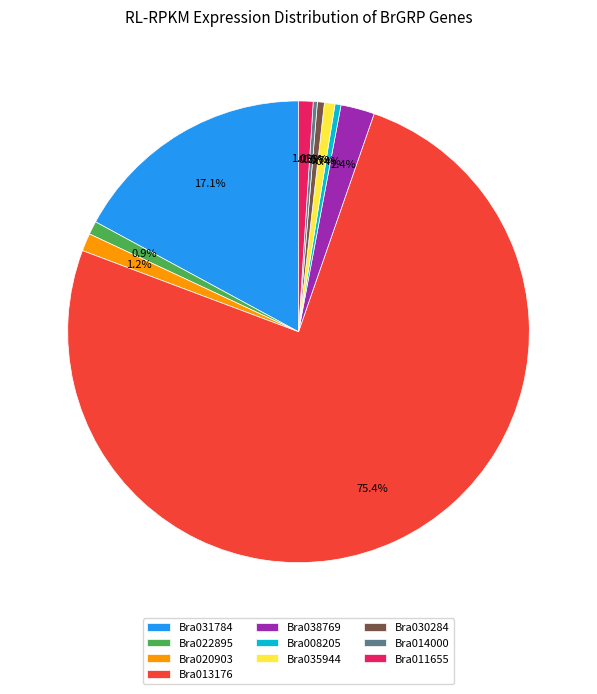

What is the majority slice?

Bra013176